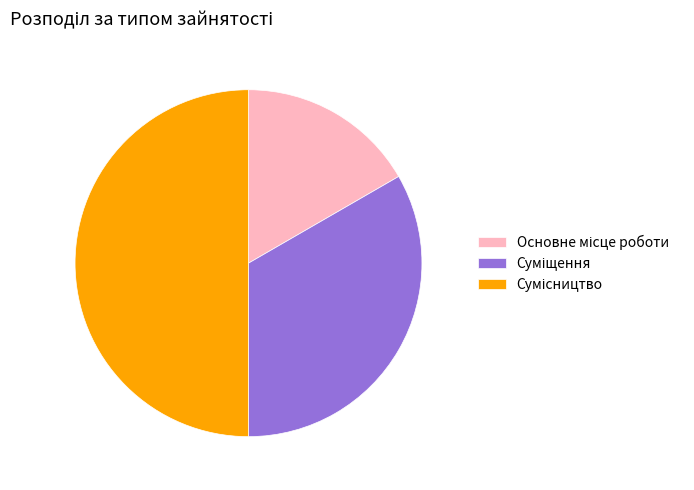

How much of the chart is everything except Сумісництво?

50.0%